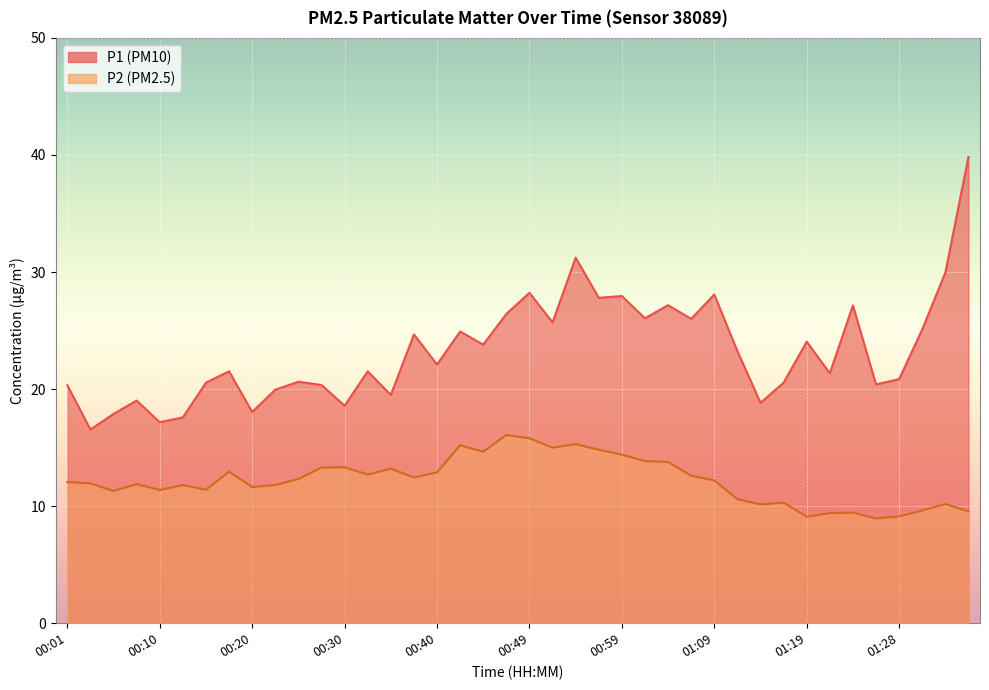

What is the label of the 15th point from the left?

00:35